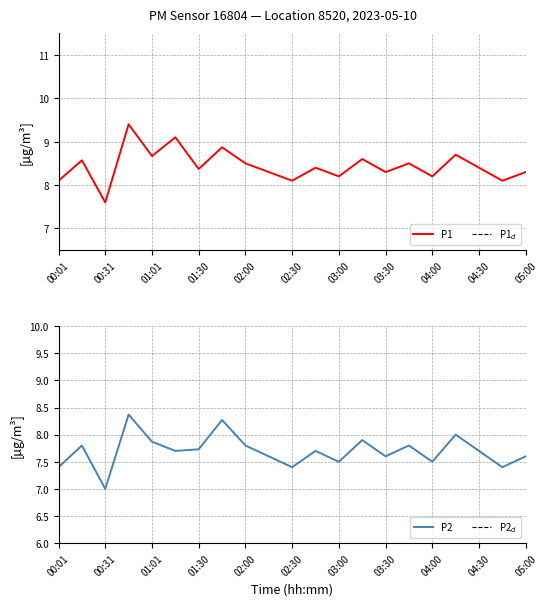

Which series has the largest total across all categories?

P1